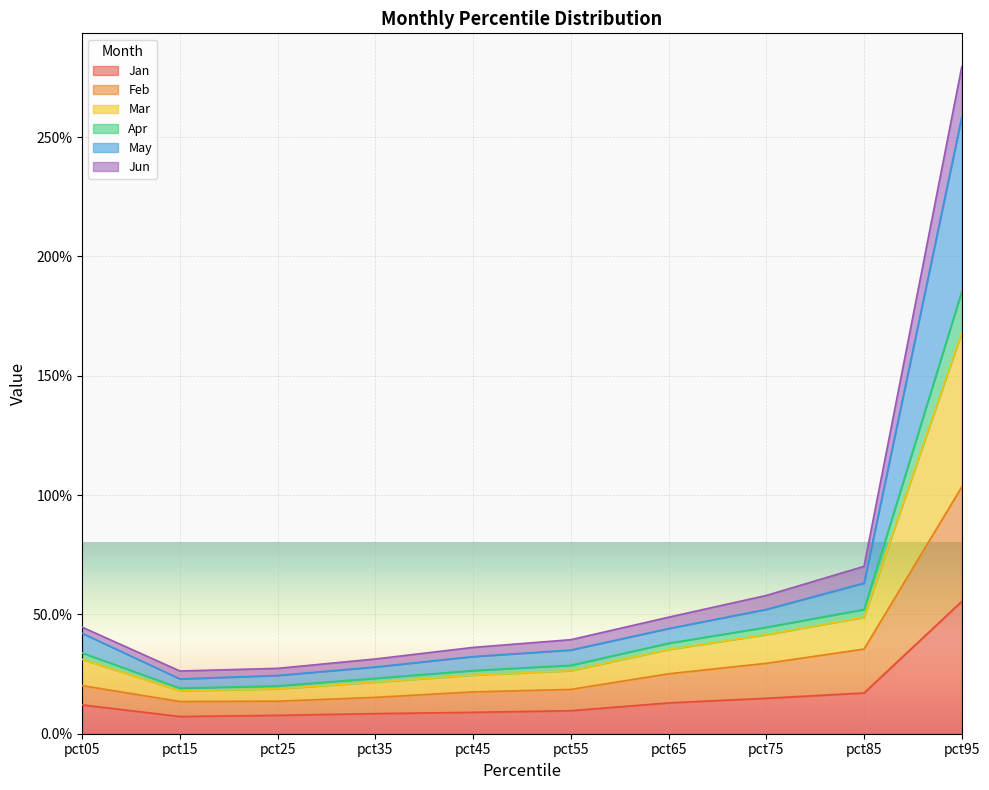

Does the chart display data point markers on the line(s)?

No